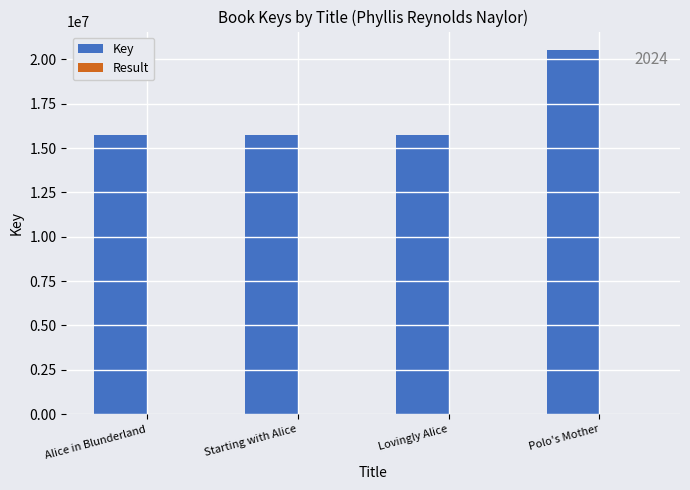

Between Lovingly Alice and Polo's Mother, which series saw the biggest shift?

Key